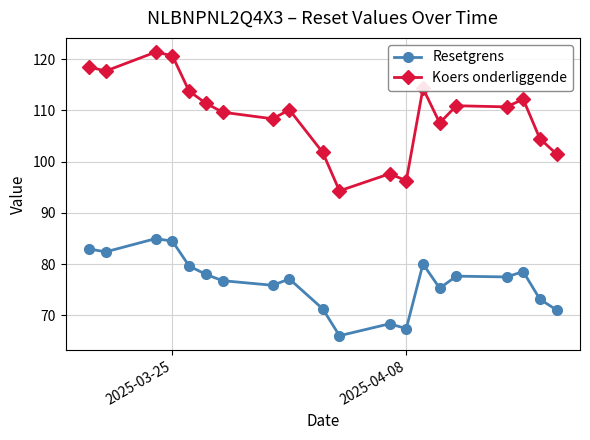

In Koers onderliggende, how many points are higher than both neighbors (excluding endpoints)?

6